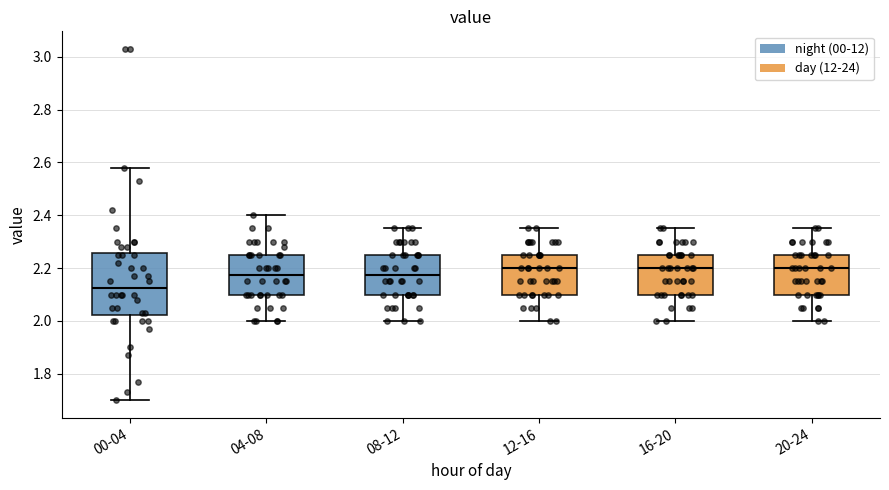

Reading left to right, transcribe this box plot: for each box, give where its median line is, the range the box spans, and where its two whiskers end, as read against the y-axis. The values are not printed on the chart, so give them approximately, as read against the axis.

00-04: median 2.12, box 2.02 to 2.26, whiskers 1.70 to 2.58
04-08: median 2.18, box 2.10 to 2.26, whiskers 2.00 to 2.40
08-12: median 2.18, box 2.10 to 2.26, whiskers 2.00 to 2.36
12-16: median 2.20, box 2.10 to 2.26, whiskers 2.00 to 2.36
16-20: median 2.20, box 2.10 to 2.26, whiskers 2.00 to 2.36
20-24: median 2.20, box 2.10 to 2.26, whiskers 2.00 to 2.36